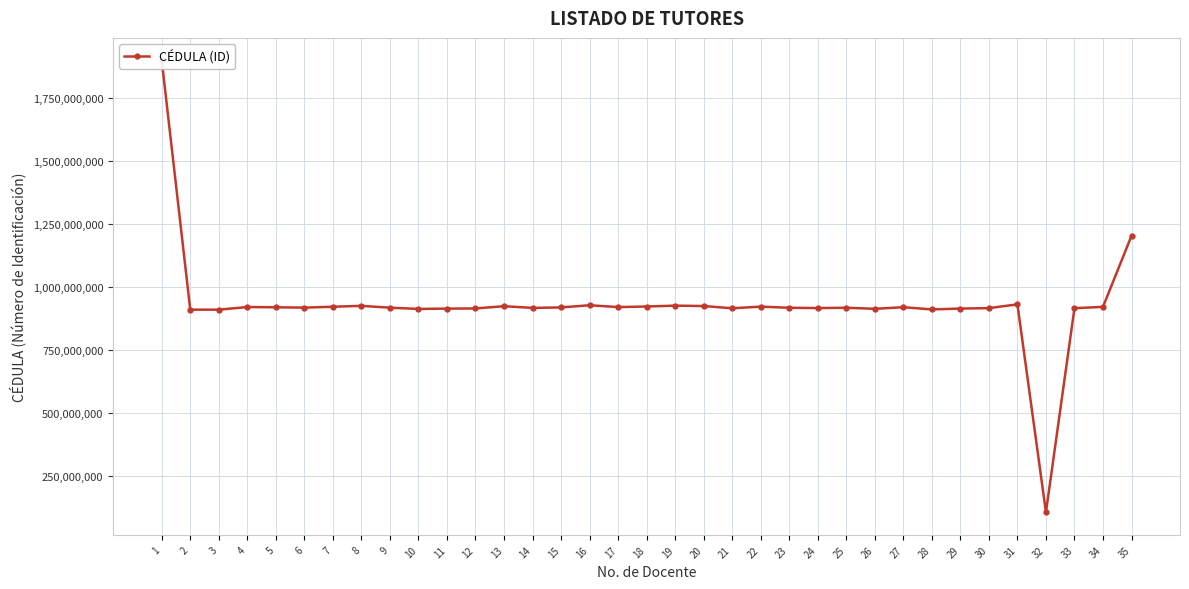

Where does the data first go above 917912719?

1